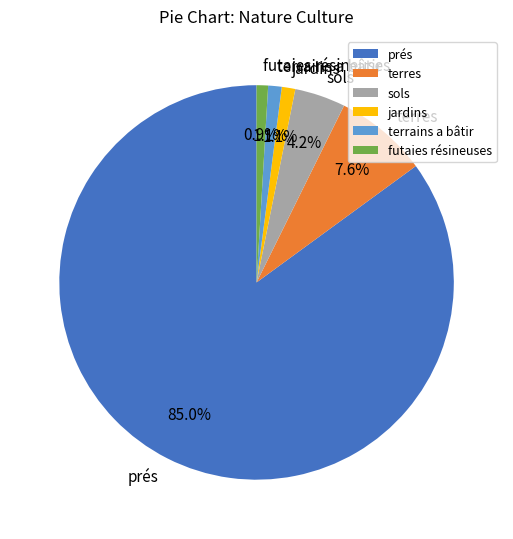

How many slices are in this pie chart?

6